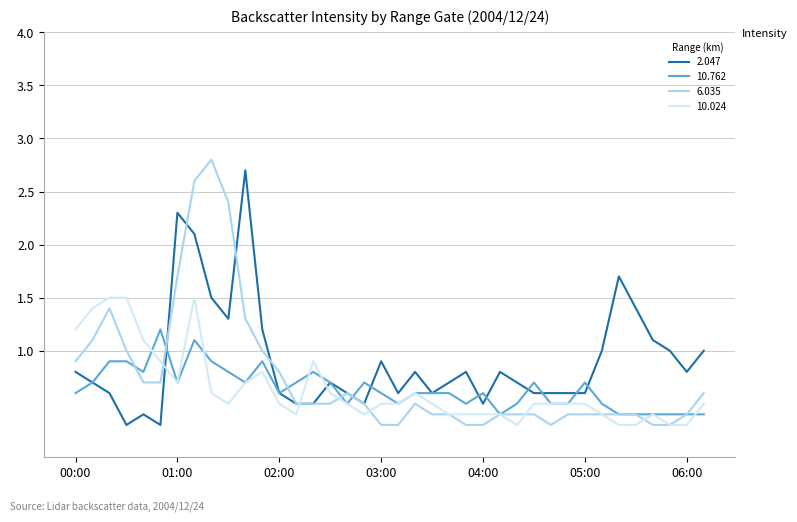

What is the maximum value shown in the chart?

2.8